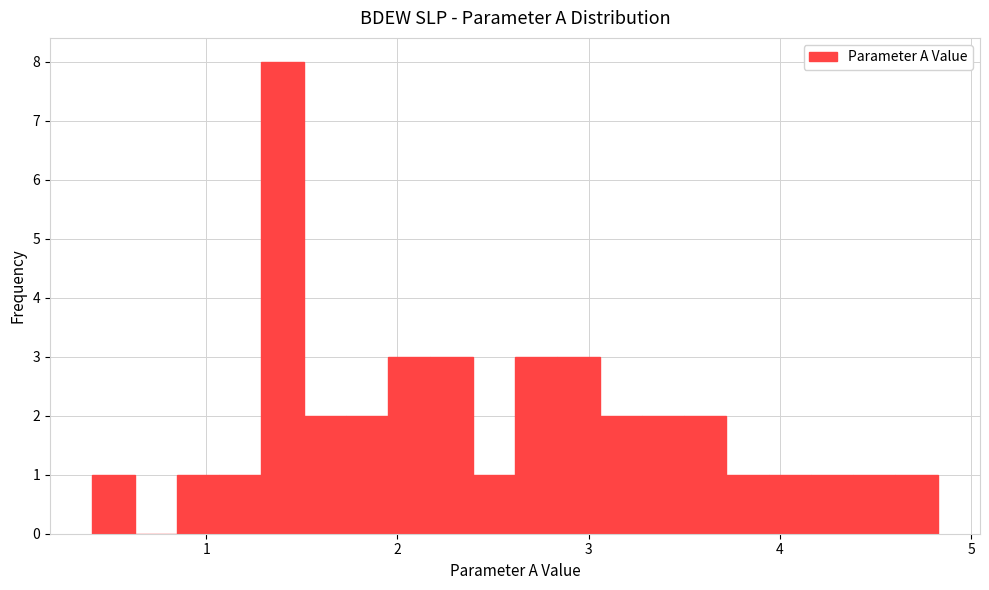

Around what value on the x-axis is the tallest bar? Give the approximate position of its centre, as read against the axis.

1.4